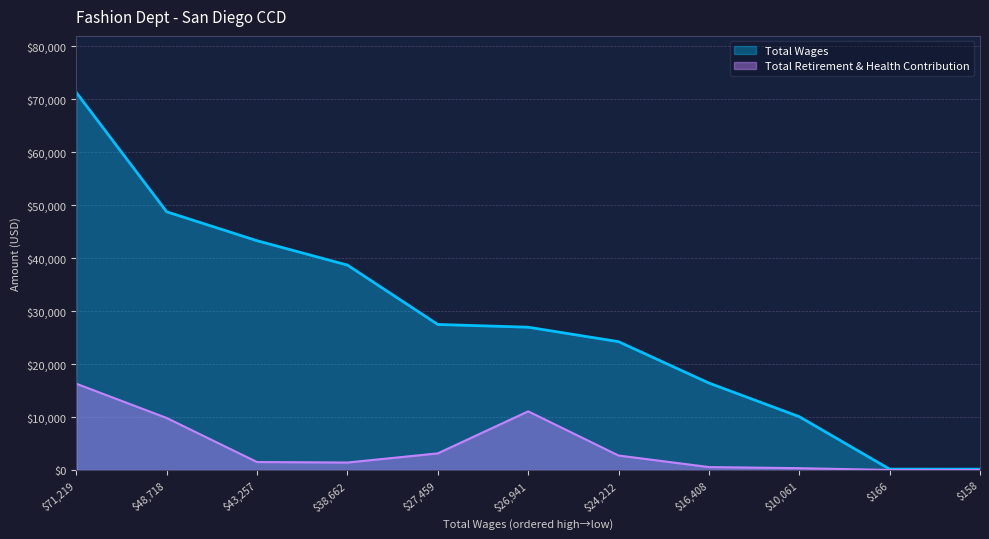

What is the difference between the Total Retirement & Health Contribution values at $158 and $43,257?

1504